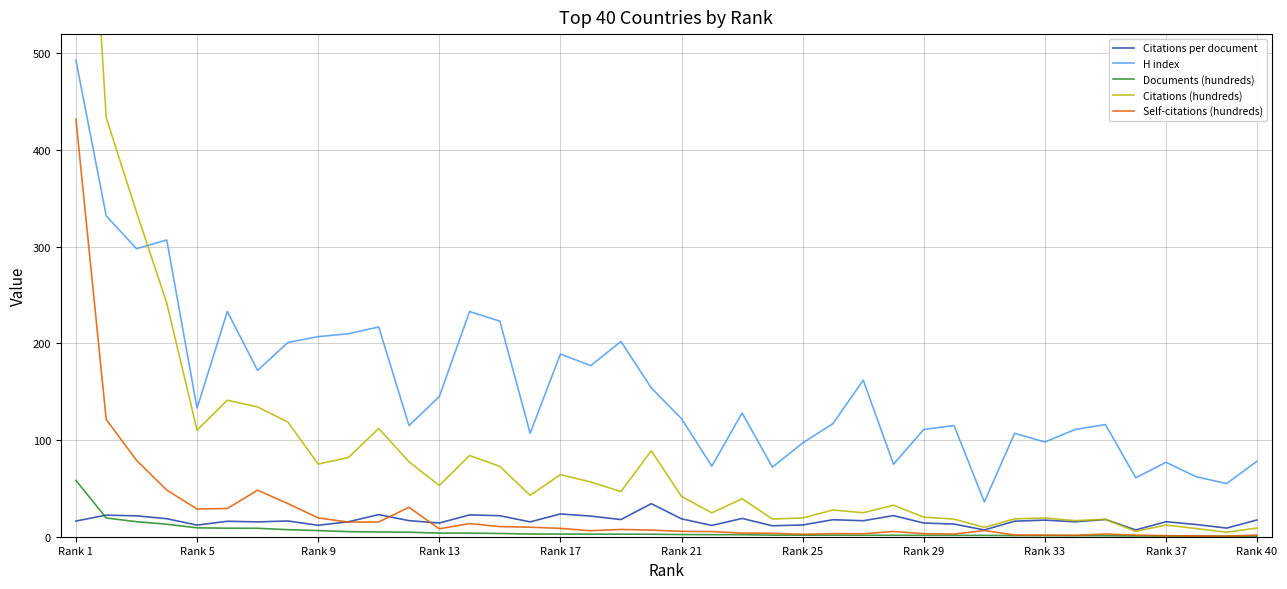

How many data points in Documents (hundreds) are less than 2?

17